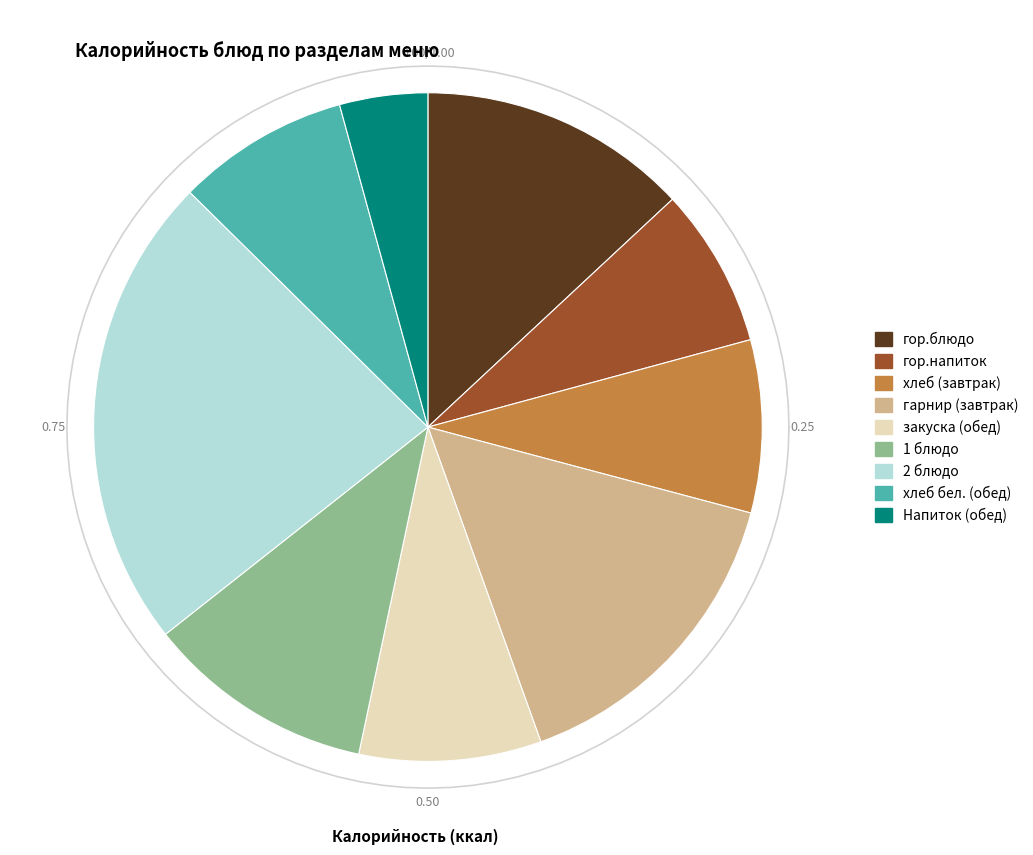

Is it true that гор.напиток is 8% of the pie?

True